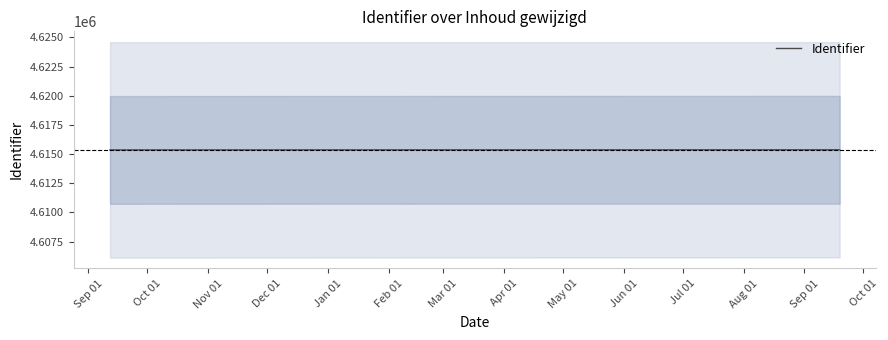

How many lines are shown in the chart?

1